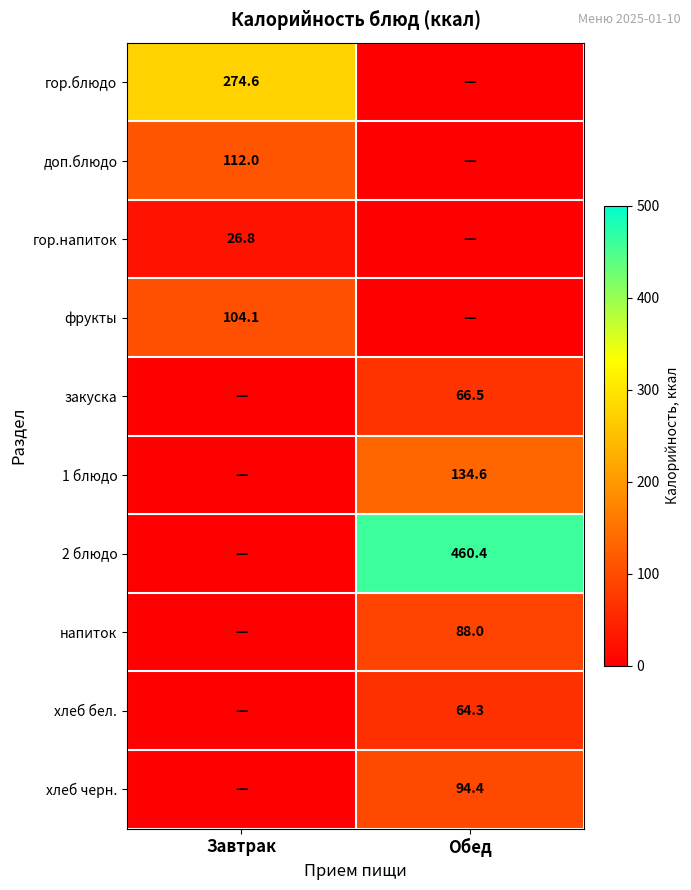

The value of гор.напиток at Завтрак is 26.8. True or false?

True